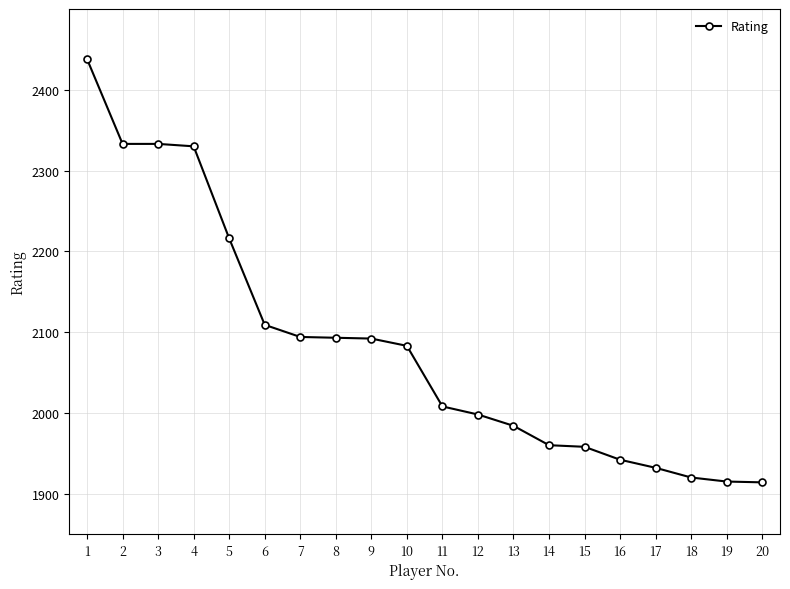

What is the maximum value shown in the chart?

2438